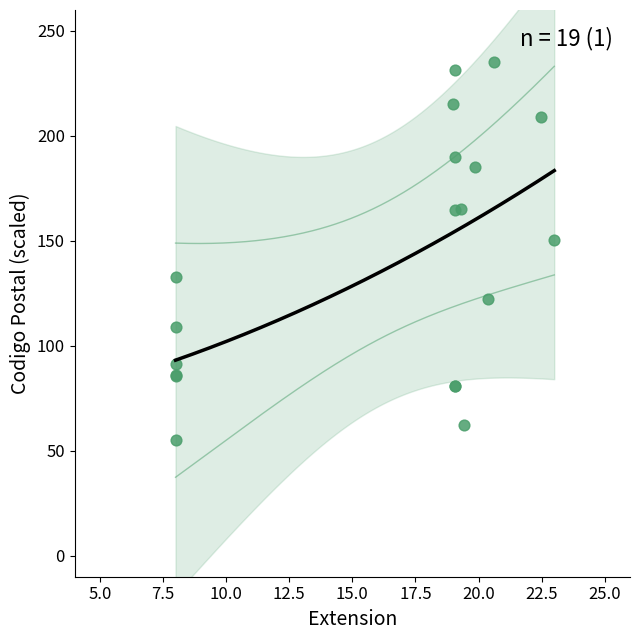

What Y value in the scatter plot is closest to 144?

150.6